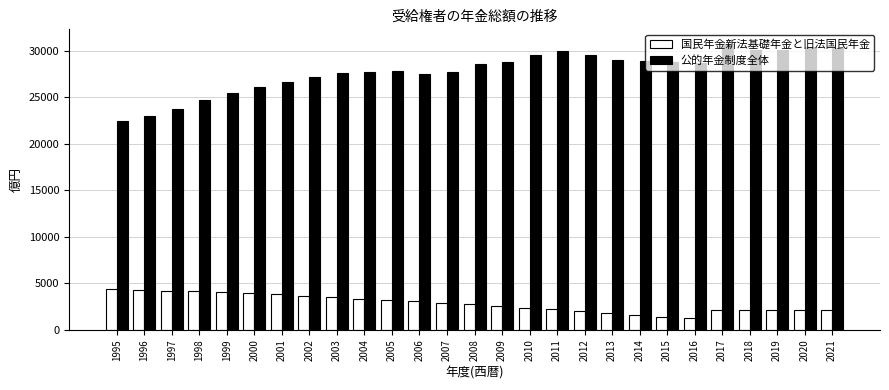

How many categories are shown in the chart?

27